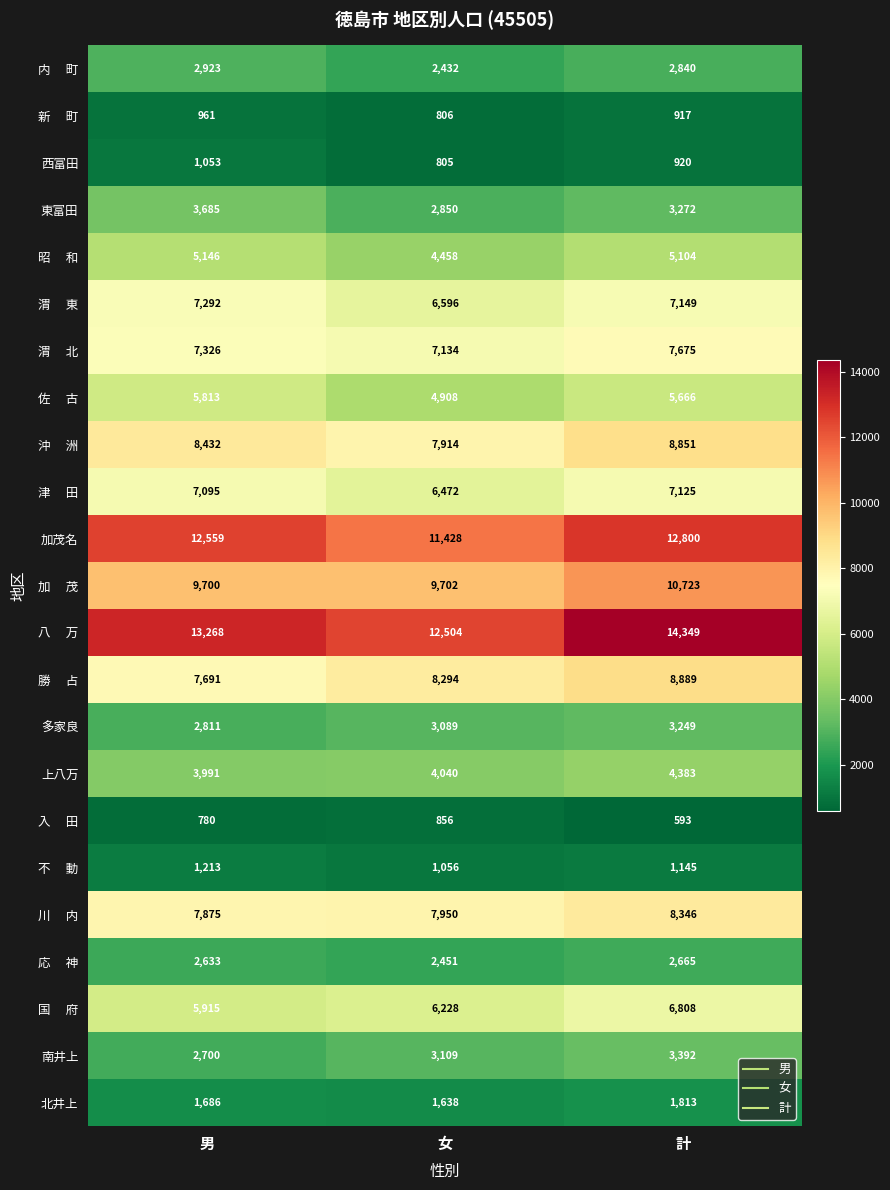

What is the total value across all series at 女?

116720